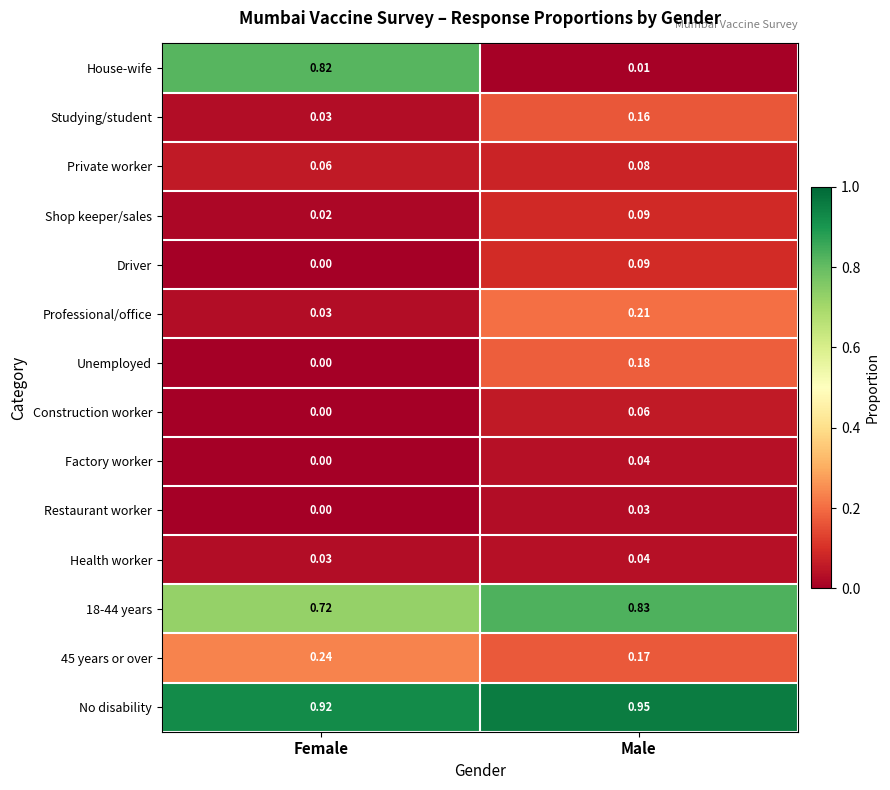

Which series has the largest total across all categories?

No disability